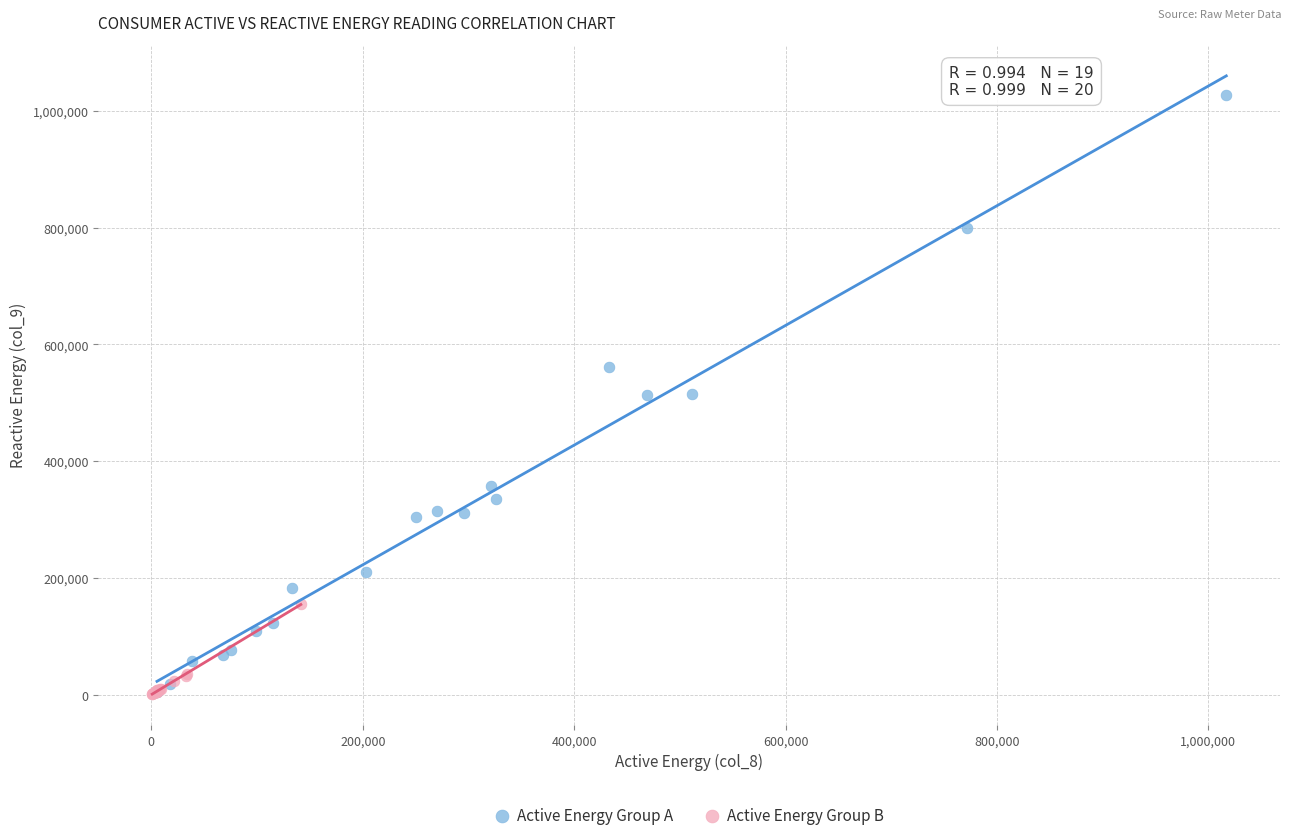

Which series contains the highest Y value?

Active Energy Group A